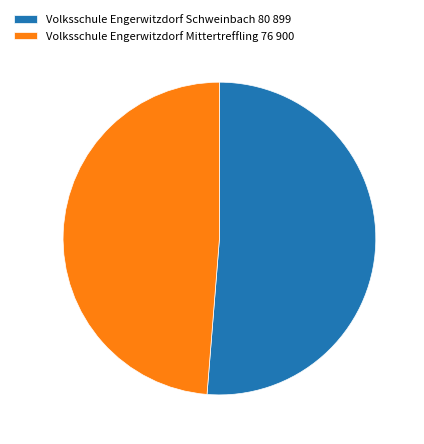

Rank the categories by value from lowest to highest.

Volksschule Engerwitzdorf Mittertreffling, Volksschule Engerwitzdorf Schweinbach